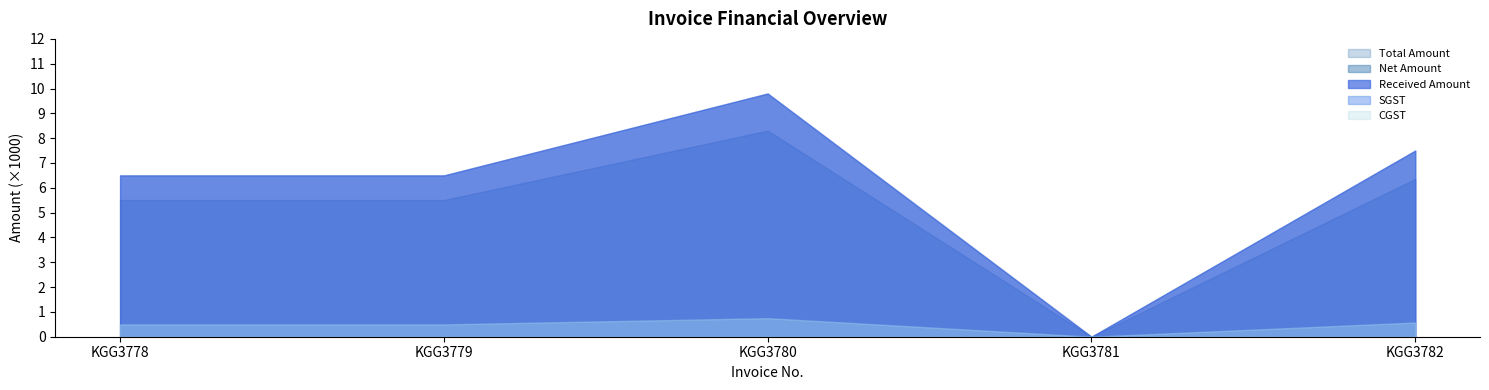

True or false: CGST and SGST cross at least once.

False